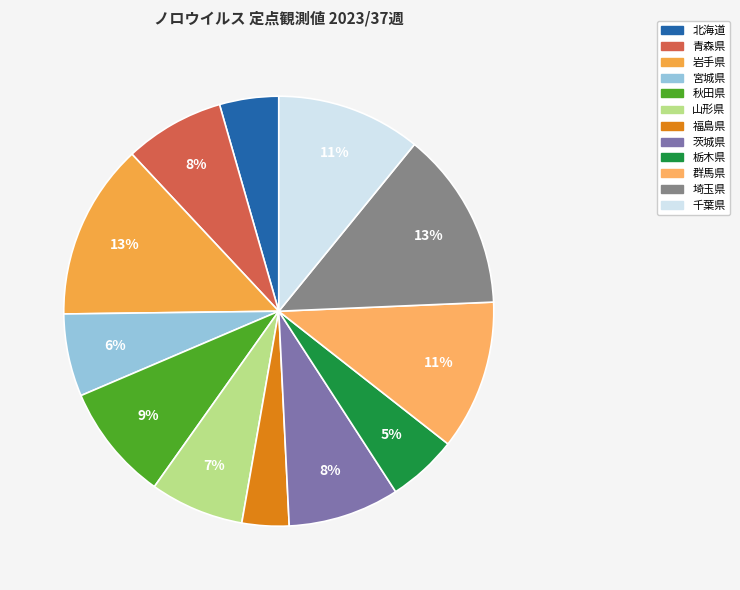

What percentage is NOT represented by 北海道?

95.6%